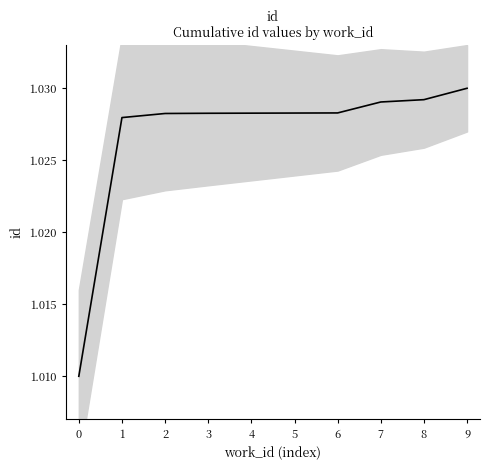

Approximately how many times larger is the value at 8 compared to 1?

1.0